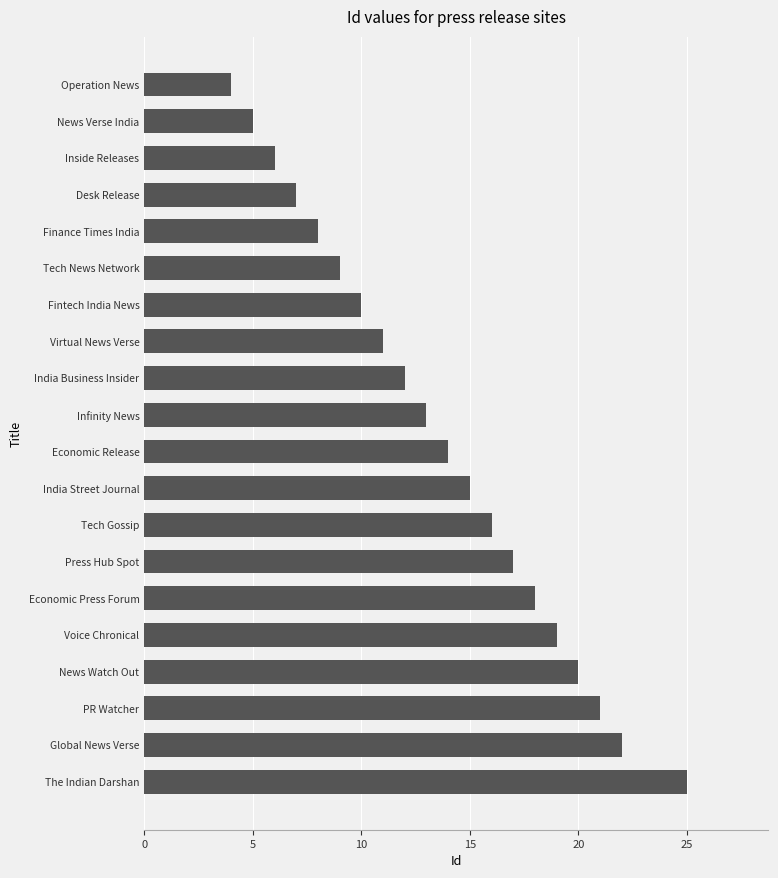

What is the maximum value shown in the chart?

25